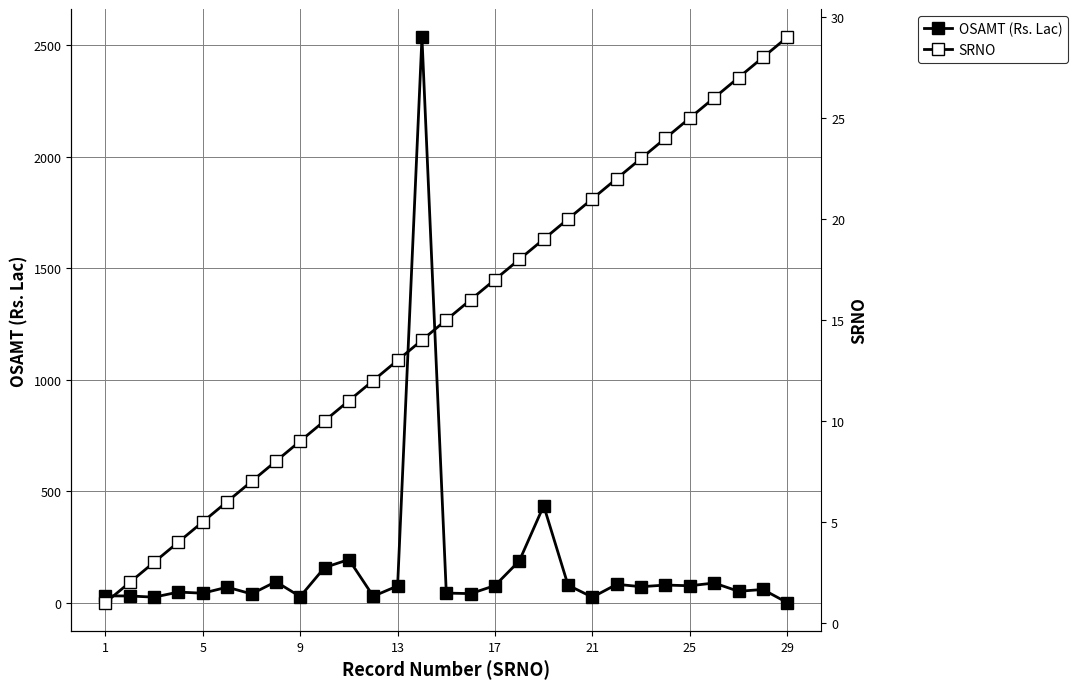

How many categories are shown in the chart?

29